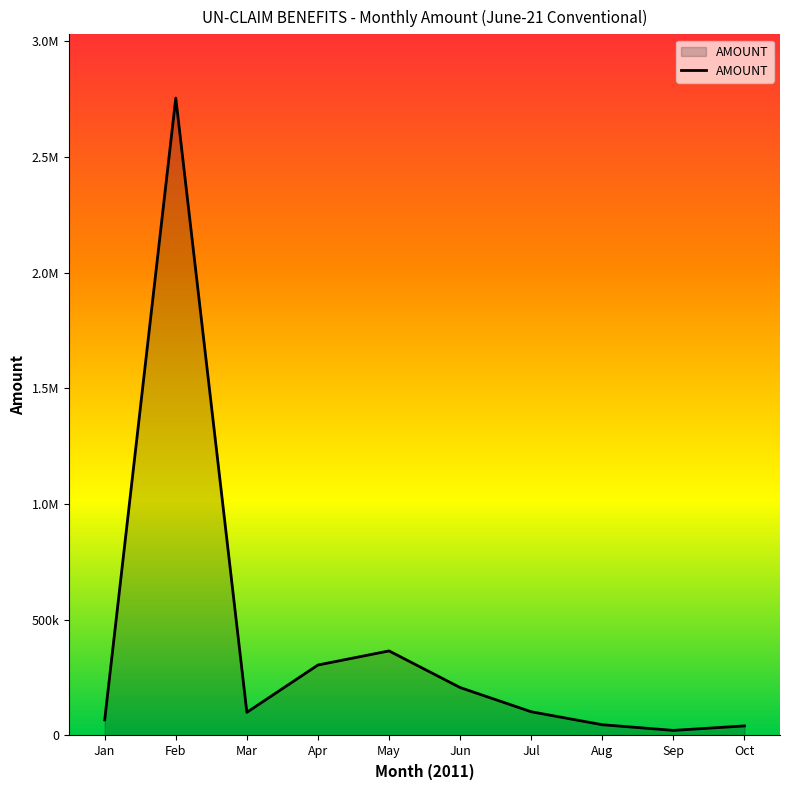

Does the chart have visible grid lines?

No